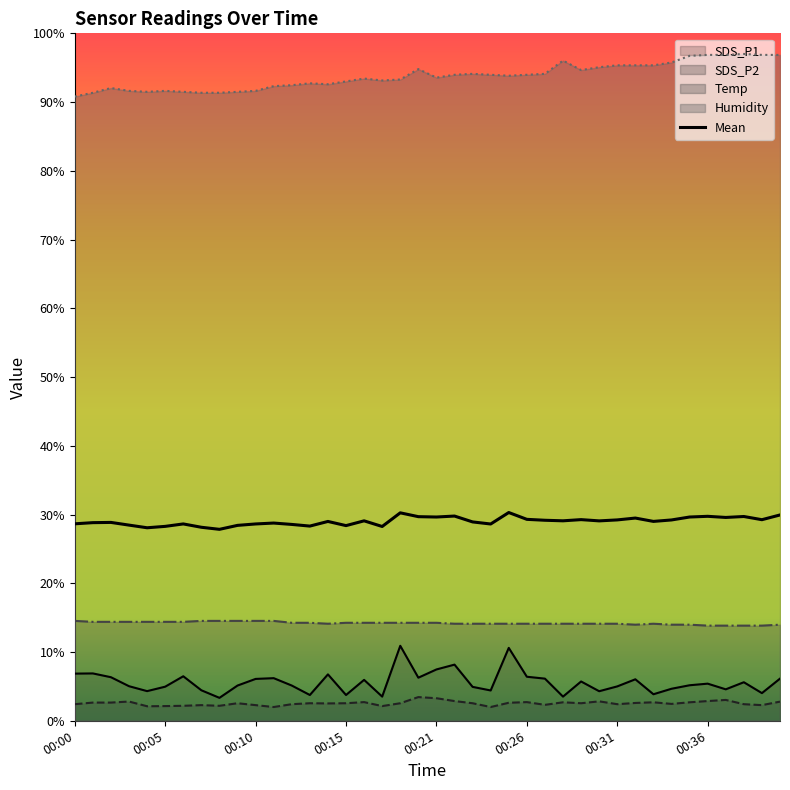

What is the greatest value displayed?

97.0